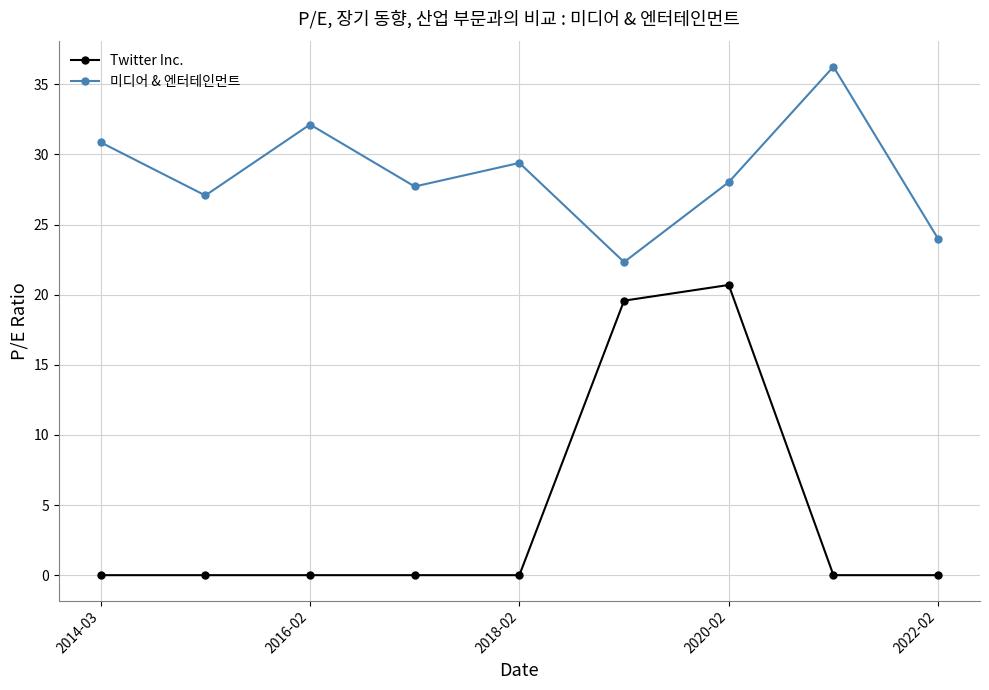

What is the difference between the maximum and second lowest values in the Twitter Inc. series?

20.7